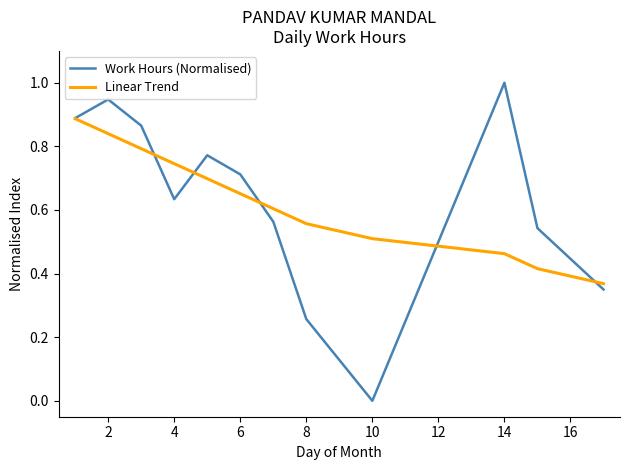

What is the highest value of the Work Hours (Normalised) series?

1.0